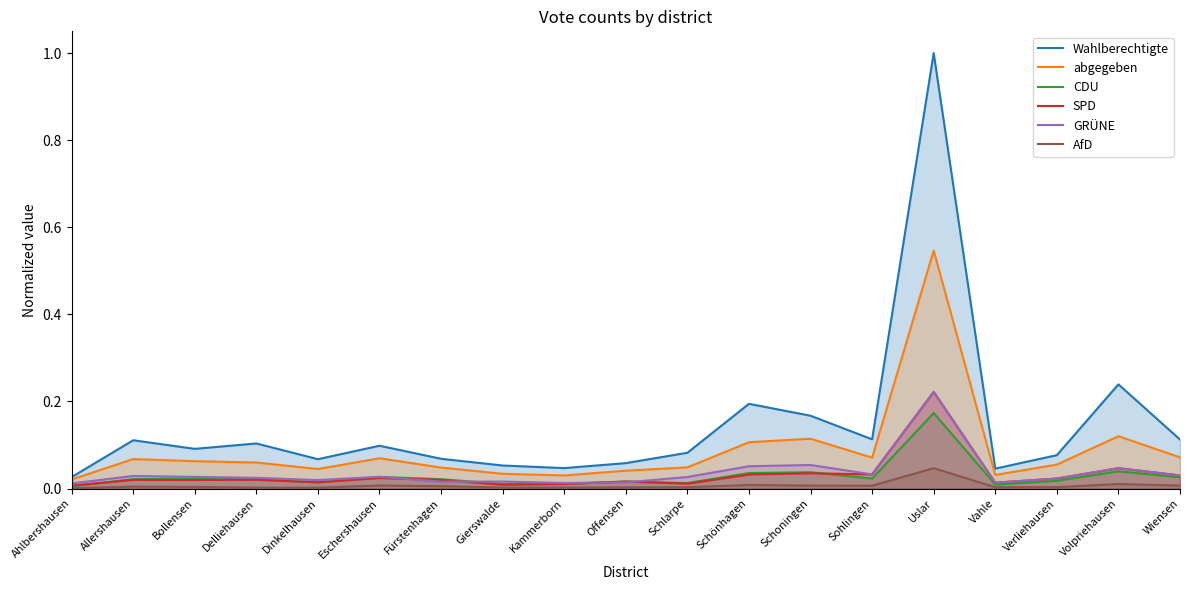

List the labels in order of abgegeben value, largest first.

Uslar, Volpriehausen, Schoningen, Schönhagen, Wiensen, Sohlingen, Eschershausen, Allershausen, Bollensen, Delliehausen, Verliehausen, Schlarpe, Fürstenhagen, Dinkelhausen, Offensen, Gierswalde, Vahle, Kammerborn, Ahlbershausen